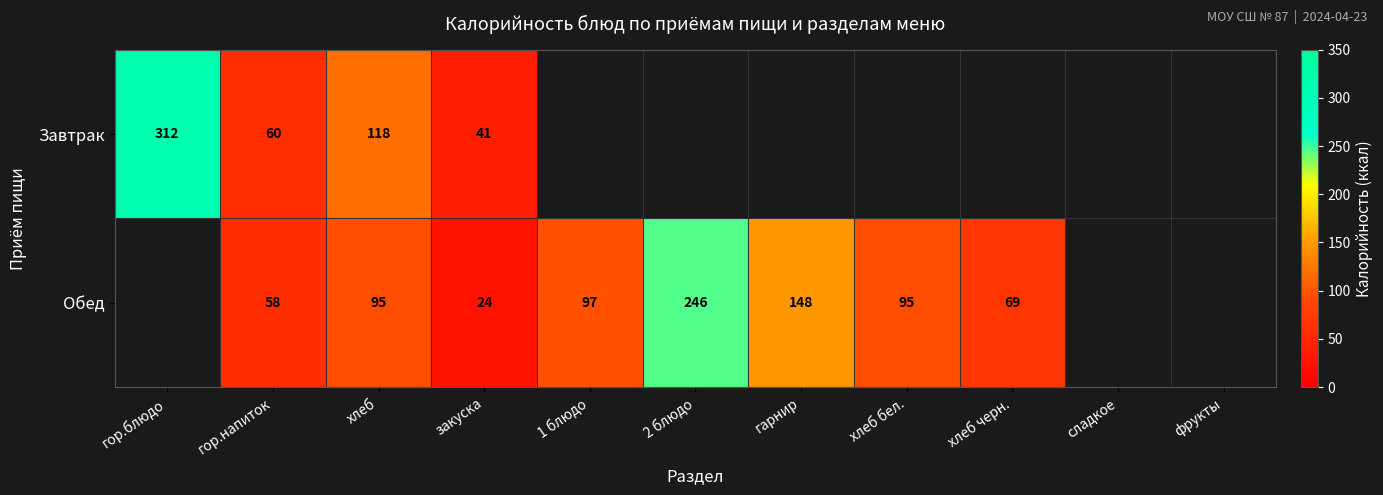

Which has a higher value, гор.напиток or гор.блюдо?

гор.блюдо